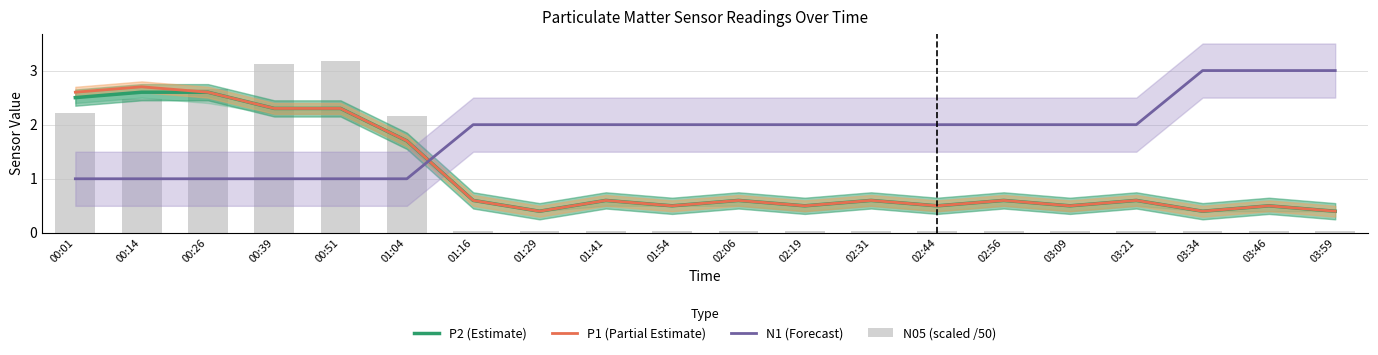

Read the P1 (Partial Estimate) value at 02:06.

0.6